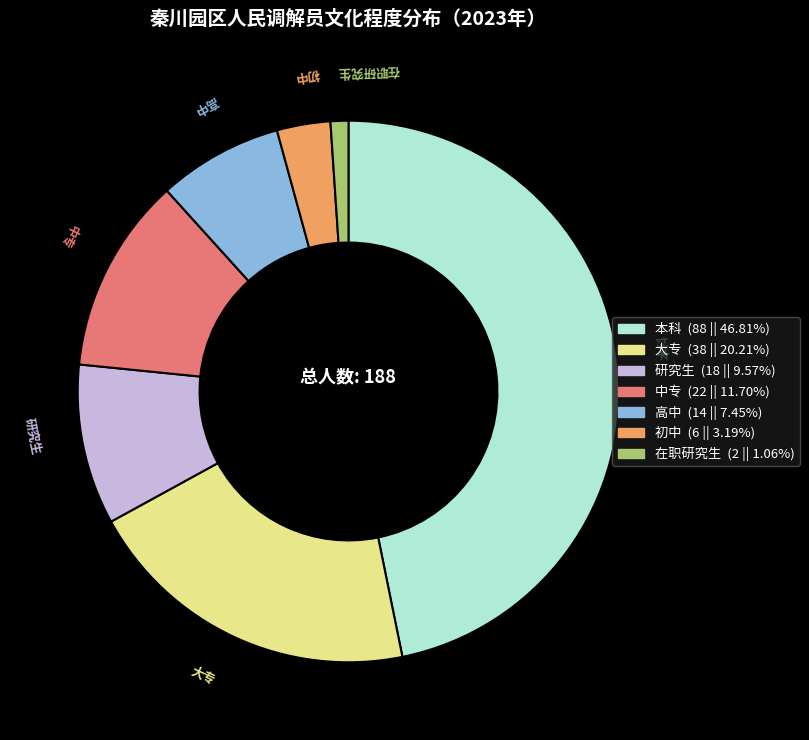

What is the ratio of the value at 本科 to the value at 大专?

2.3